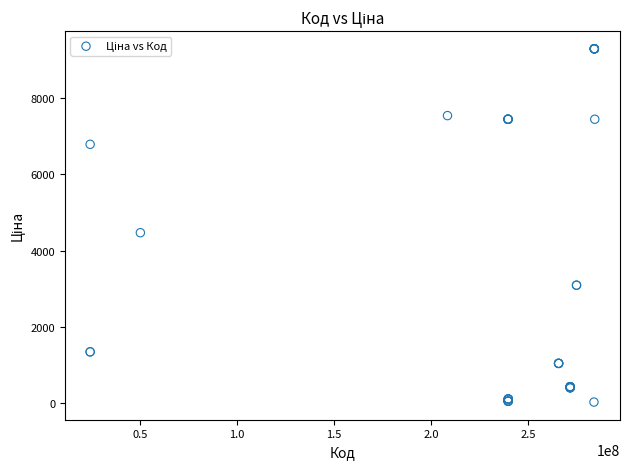

What Y value in the scatter plot is closest to 4661?

4470.6